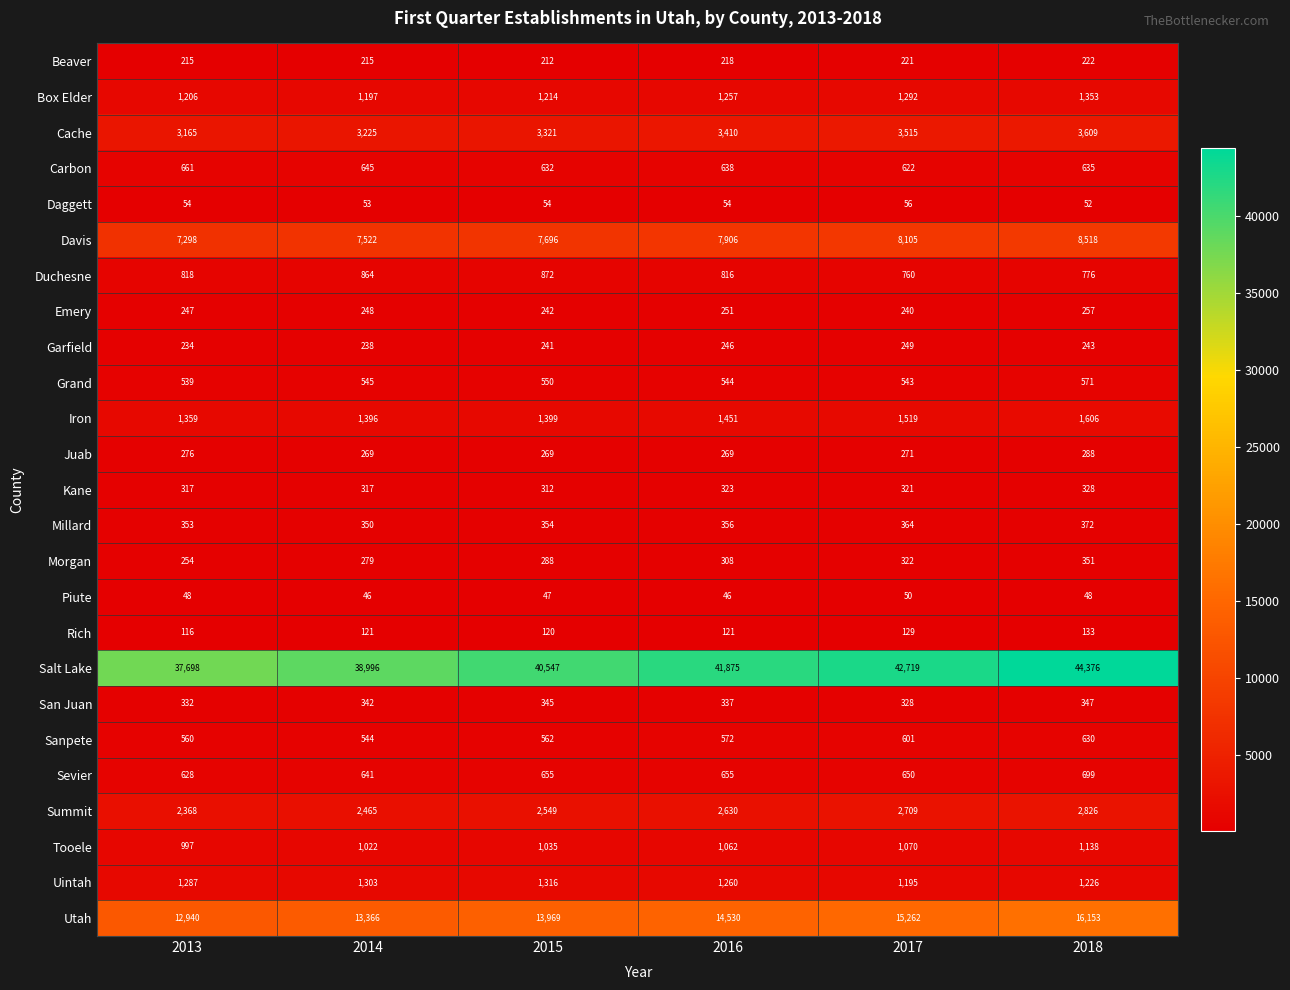

Count the Juab values in the range 269 to 276.

5